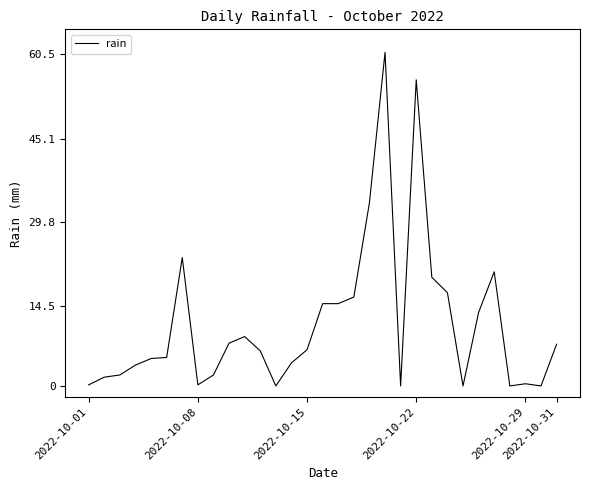

What is the average value?

11.4